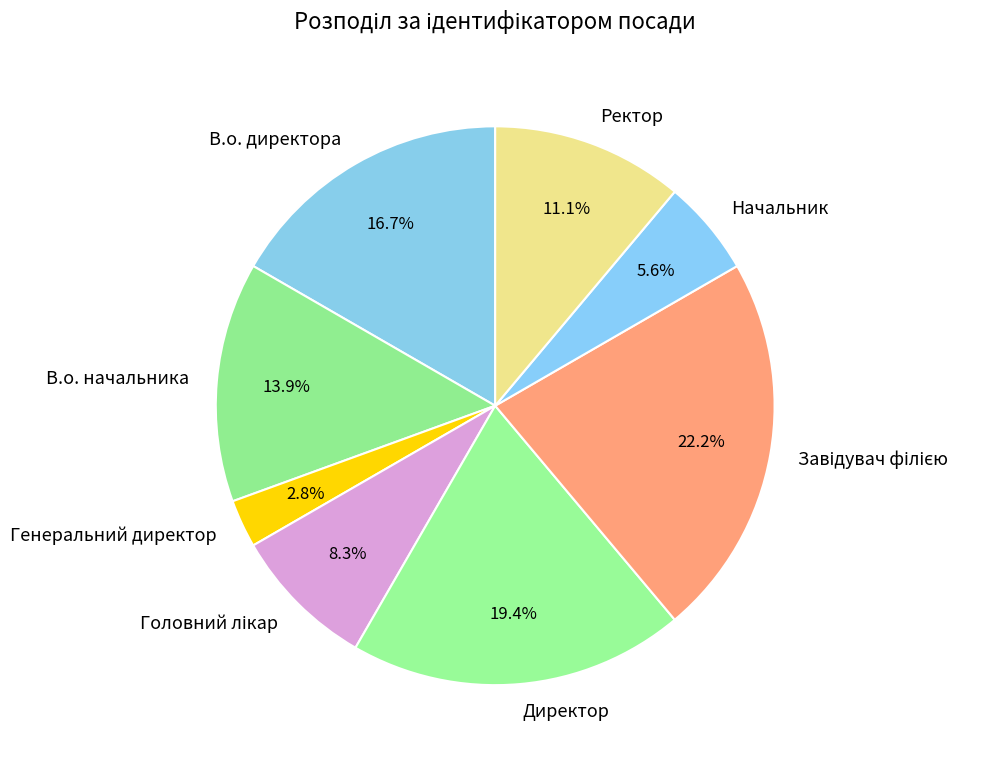

Count the number of slices in the pie.

8